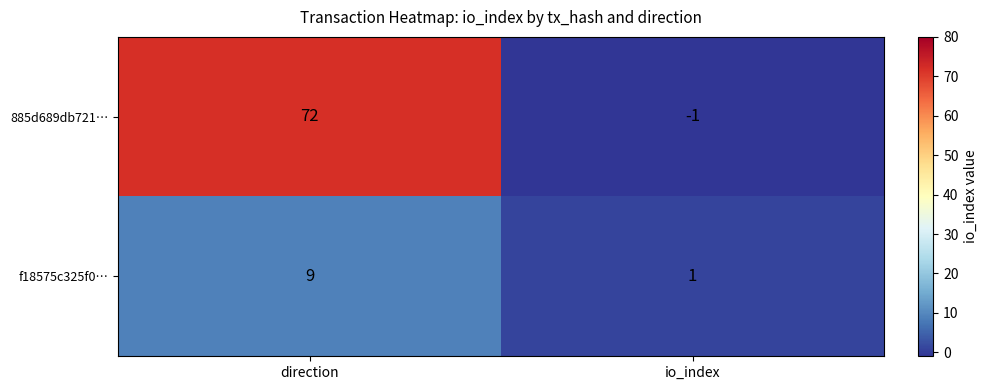

The f18575c325f0… series shows 2 at io_index. True or false?

False